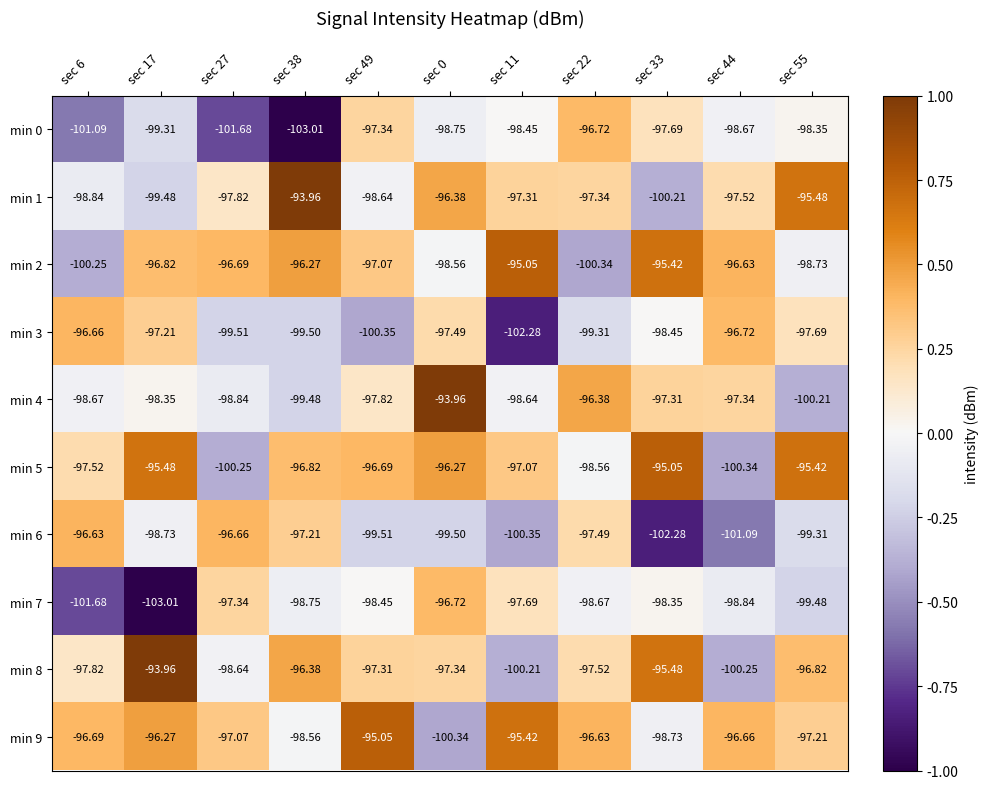

Is the value of min 1 at sec 11 greater than the value of min 8 at sec 55?

No